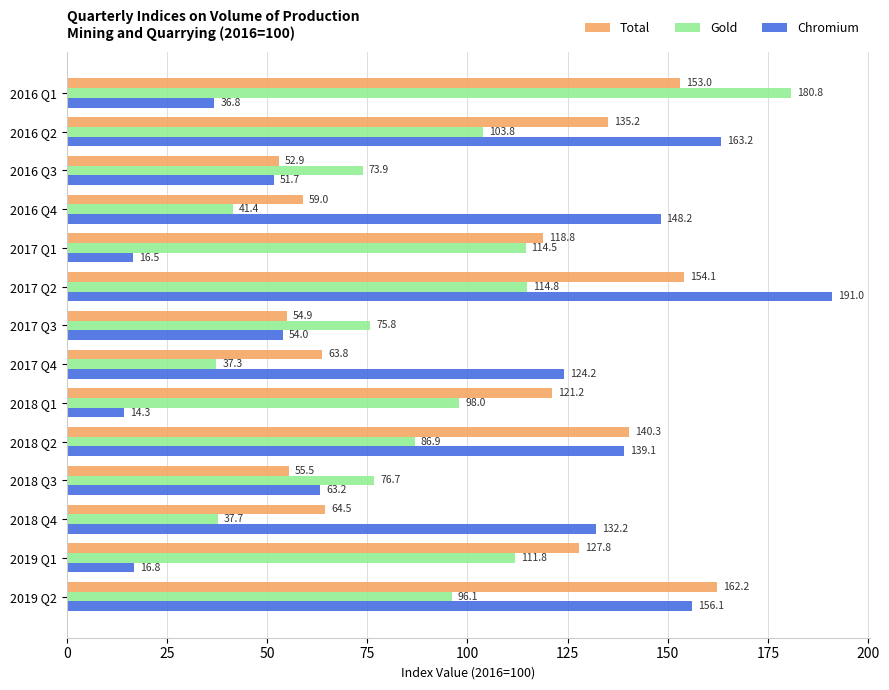

What are all the series names shown in the legend?

Total, Gold, Chromium